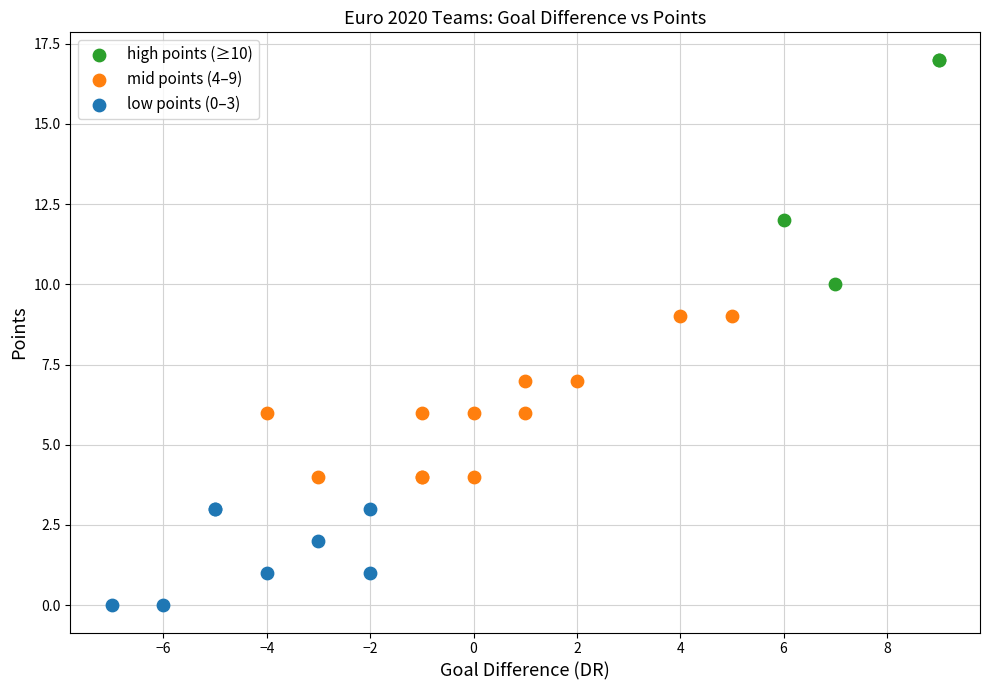

Which series contains the lowest Y value?

low points (0–3)